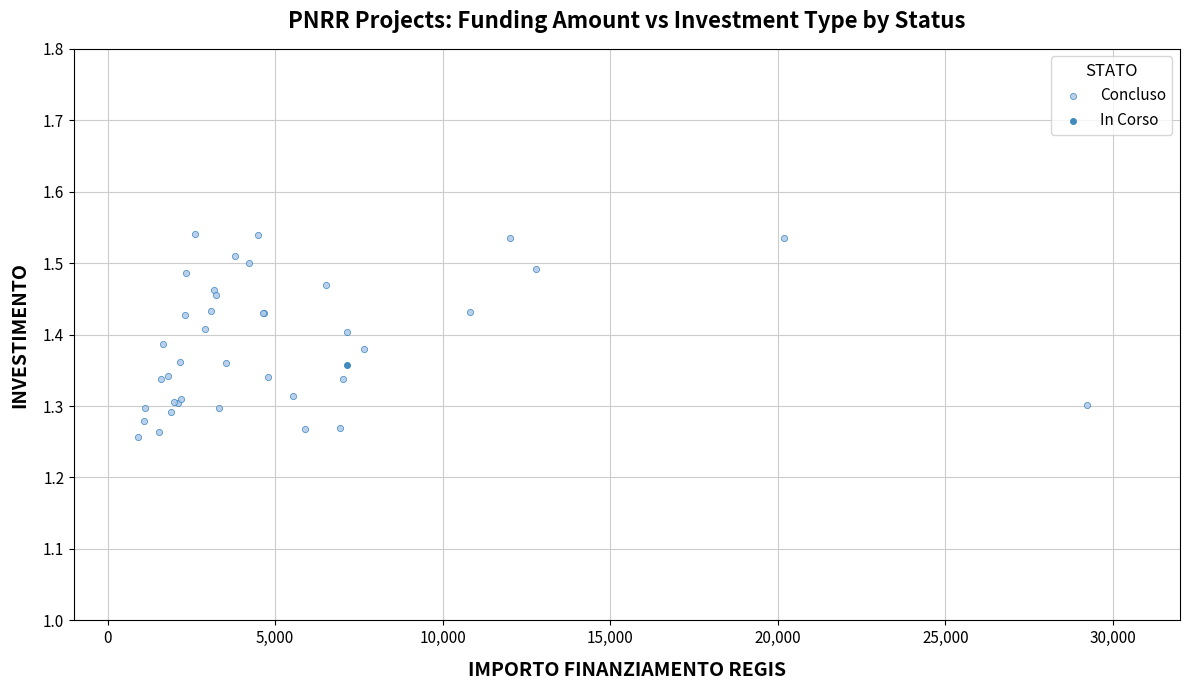

What are all the series names shown in the legend?

Concluso, In Corso